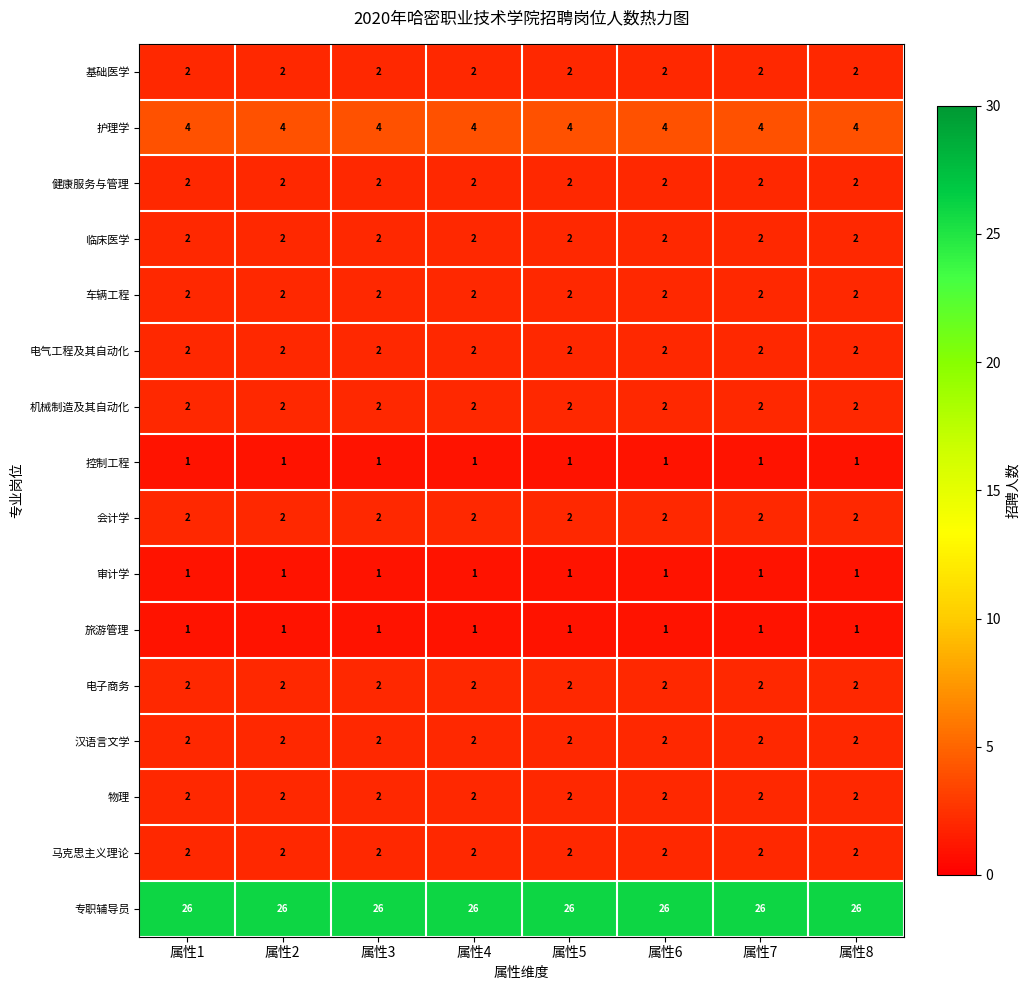

The 汉语言文学 series shows 2 at 属性6. True or false?

True